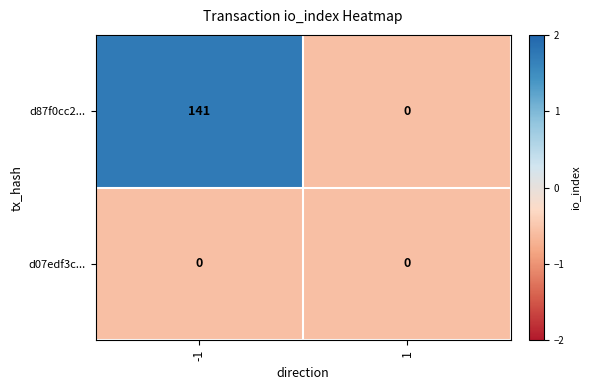

The d07edf3c... series shows 0 at -1. True or false?

True